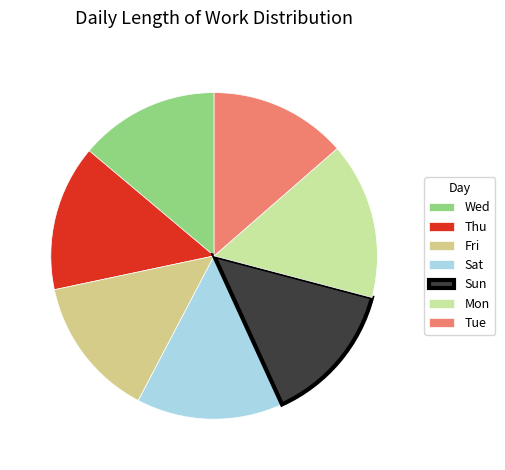

Combined, what portion of the pie is Sat and Mon?

30.0%